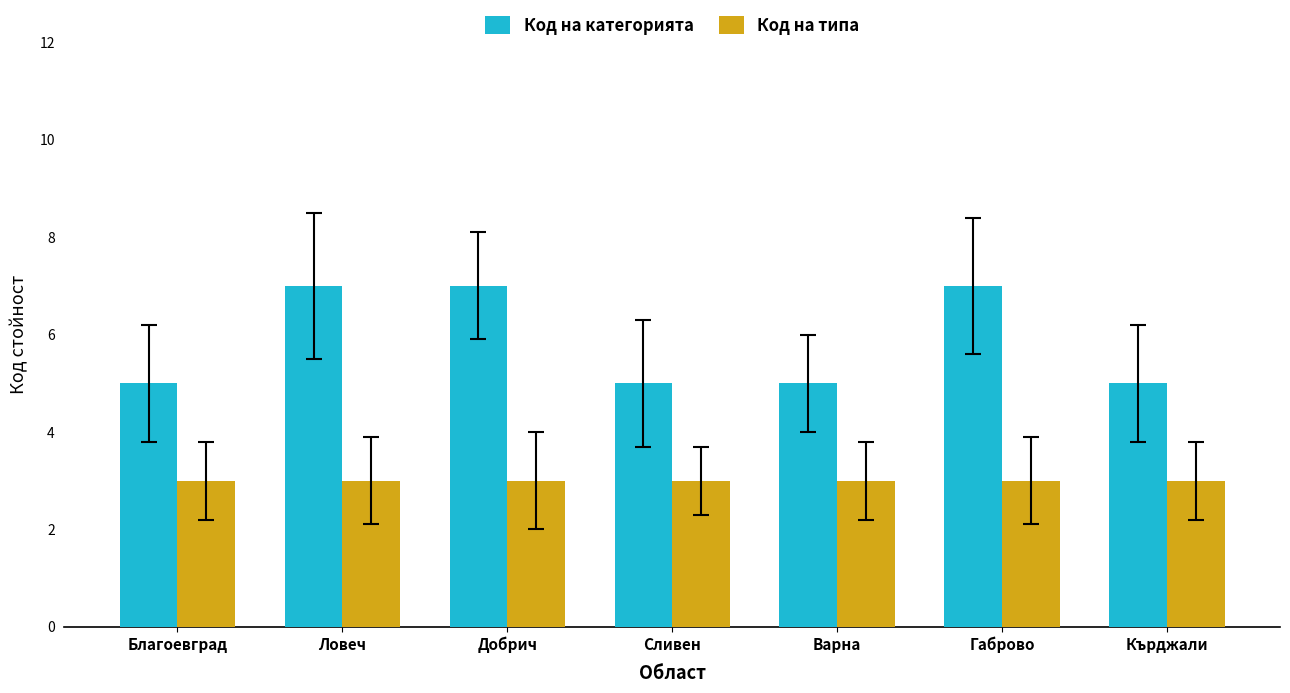

What is the sum of all Код на категорията values?

41